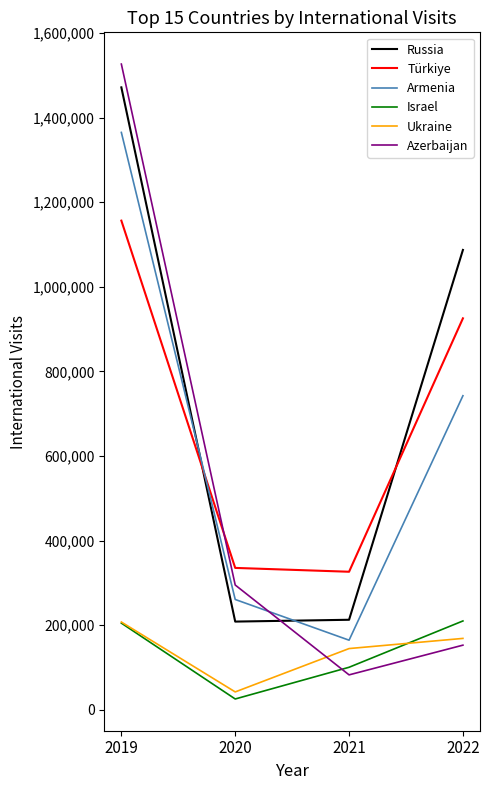

Which series has the widest spread of values?

Azerbaijan